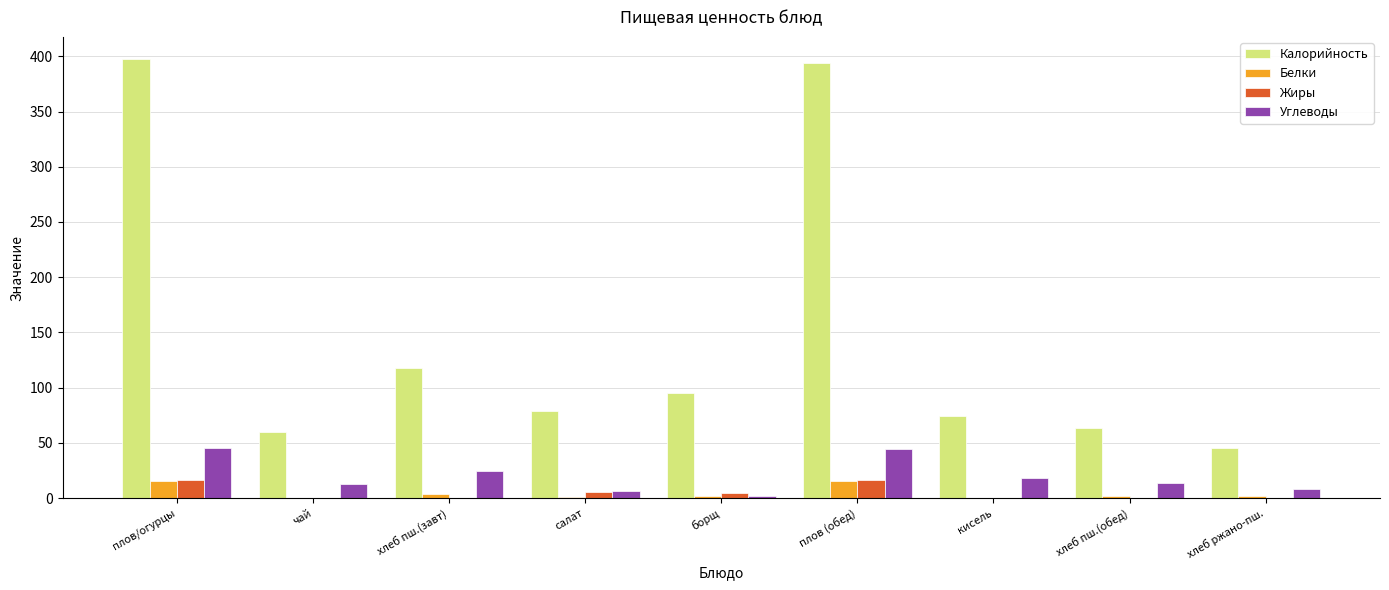

The value of Калорийность at чай is 40.4. True or false?

False